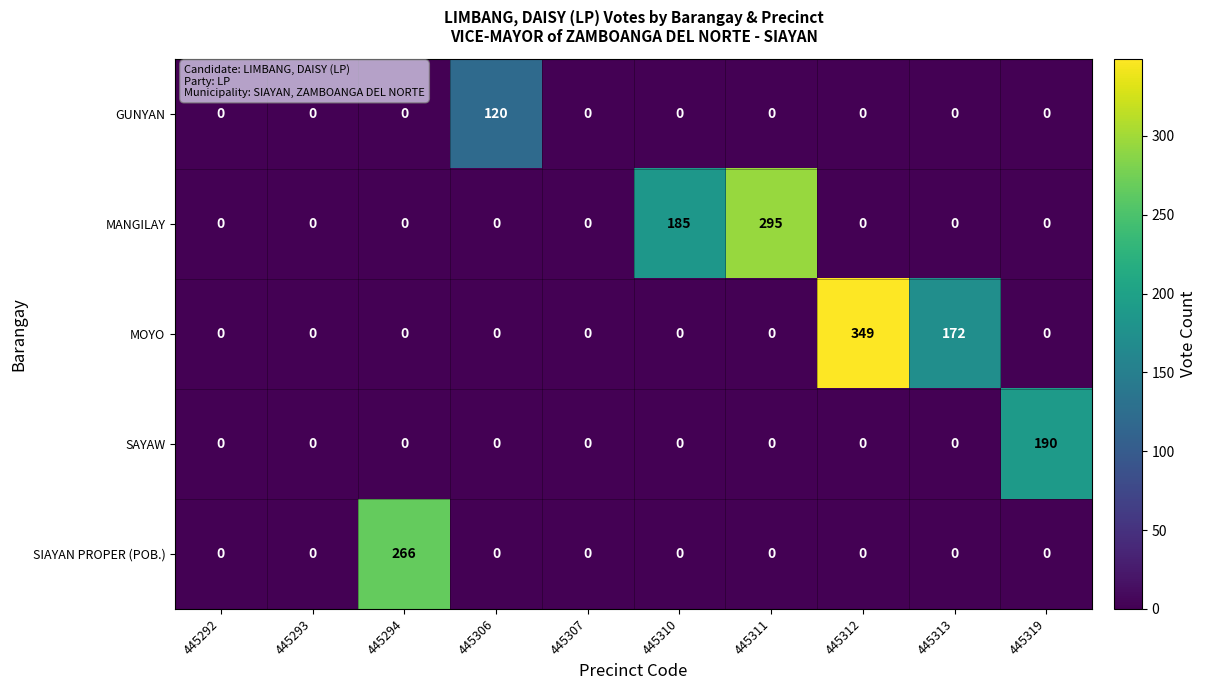

At which category is the sum across all series the highest?

445312